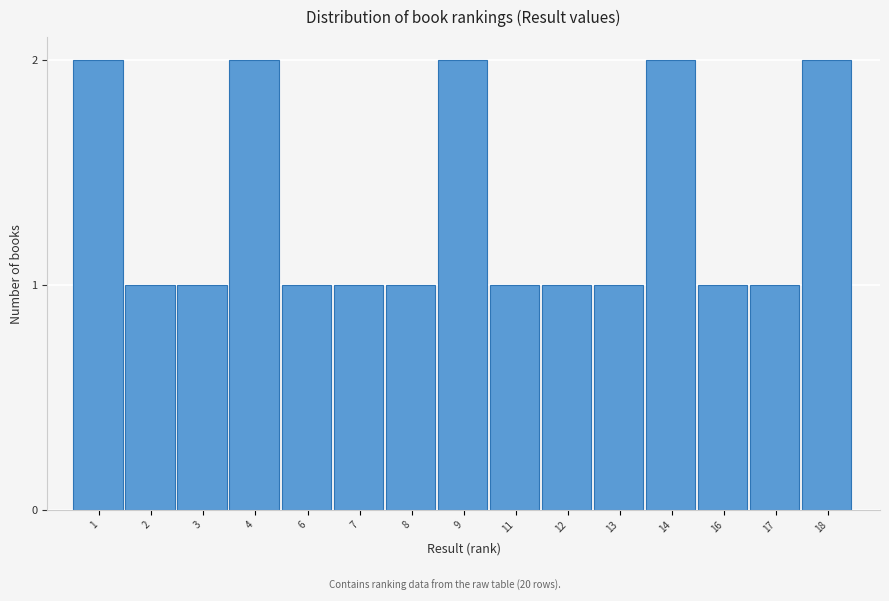

Reading right to left, extract all data points from this chart.

18=2	17=1	16=1	14=2	13=1	12=1	11=1	9=2	8=1	7=1	6=1	4=2	3=1	2=1	1=2